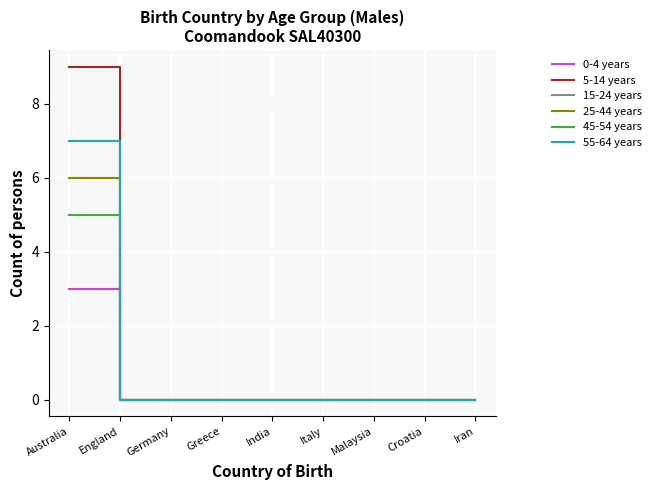

Does the chart display data point markers on the line(s)?

No